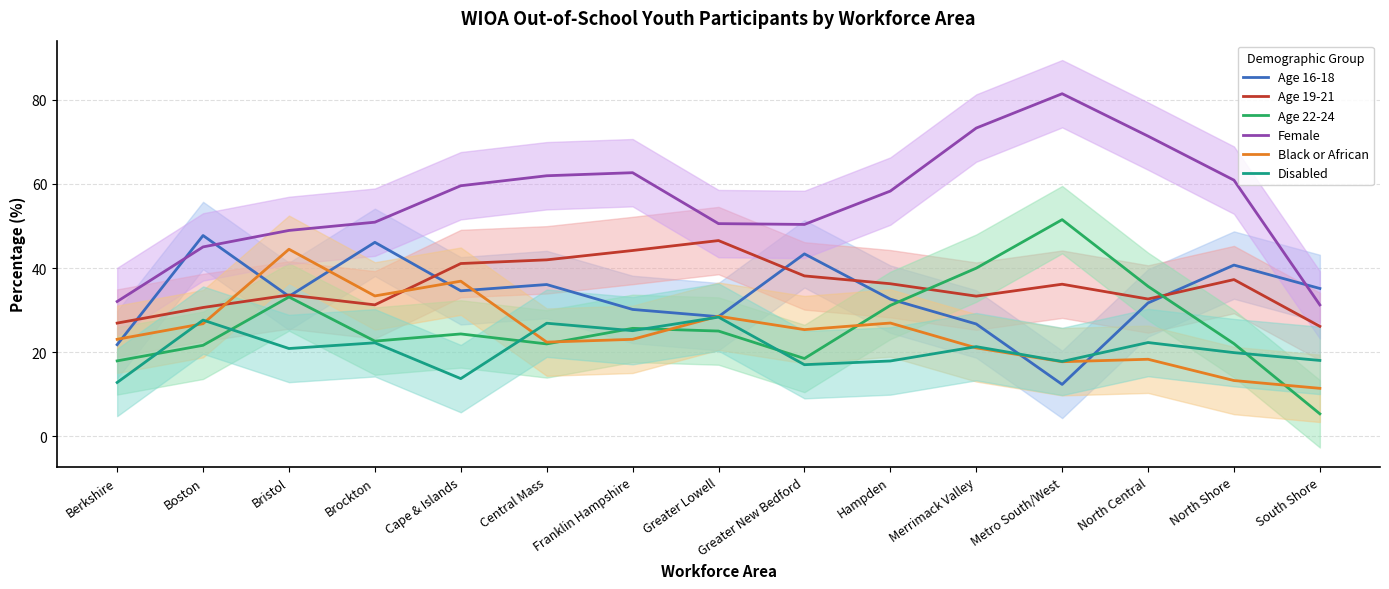

Reading left to right, extract all data points from this chart.

Age 16-18: Berkshire=21.8	Boston=47.7	Bristol=33.3	Brockton=46.1	Cape & Islands=34.6	Central Mass=36.1	Franklin Hampshire=30.2	Greater Lowell=28.5	Greater New Bedford=43.4	Hampden=32.6	Merrimack Valley=26.7	Metro South/West=12.4	North Central=31.7	North Shore=40.7	South Shore=35.1
Age 19-21: Berkshire=26.9	Boston=30.6	Bristol=33.6	Brockton=31.3	Cape & Islands=41.1	Central Mass=41.9	Franklin Hampshire=44.2	Greater Lowell=46.5	Greater New Bedford=38.1	Hampden=36.3	Merrimack Valley=33.3	Metro South/West=36.2	North Central=32.6	North Shore=37.3	South Shore=26.1
Age 22-24: Berkshire=17.9	Boston=21.6	Bristol=33.1	Brockton=22.6	Cape & Islands=24.3	Central Mass=22.0	Franklin Hampshire=25.7	Greater Lowell=25.0	Greater New Bedford=18.5	Hampden=31.1	Merrimack Valley=40.0	Metro South/West=51.5	North Central=35.6	North Shore=22.0	South Shore=5.4
Female: Berkshire=32.0	Boston=45.0	Bristol=48.9	Brockton=50.9	Cape & Islands=59.5	Central Mass=61.9	Franklin Hampshire=62.6	Greater Lowell=50.5	Greater New Bedford=50.4	Hampden=58.3	Merrimack Valley=73.2	Metro South/West=81.4	North Central=71.3	North Shore=60.9	South Shore=31.2
Black or African: Berkshire=23.1	Boston=26.8	Bristol=44.5	Brockton=33.4	Cape & Islands=36.9	Central Mass=22.4	Franklin Hampshire=23.1	Greater Lowell=28.6	Greater New Bedford=25.4	Hampden=26.9	Merrimack Valley=21.0	Metro South/West=17.7	North Central=18.3	North Shore=13.3	South Shore=11.4
Disabled: Berkshire=12.8	Boston=27.6	Bristol=20.9	Brockton=22.2	Cape & Islands=13.7	Central Mass=26.9	Franklin Hampshire=25.1	Greater Lowell=28.3	Greater New Bedford=17.0	Hampden=17.9	Merrimack Valley=21.3	Metro South/West=17.8	North Central=22.3	North Shore=19.9	South Shore=18.1